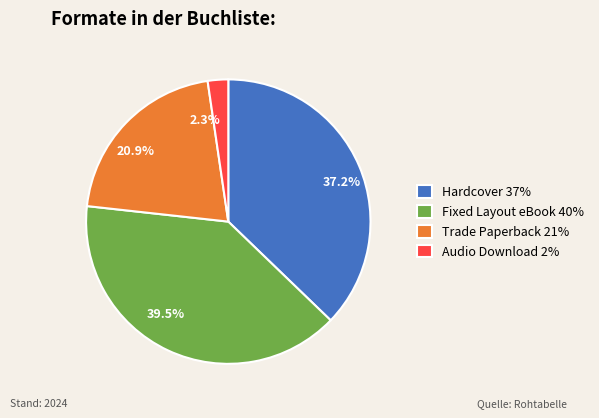

Which has a higher value, 2.3% or 37.2%?

37.2%